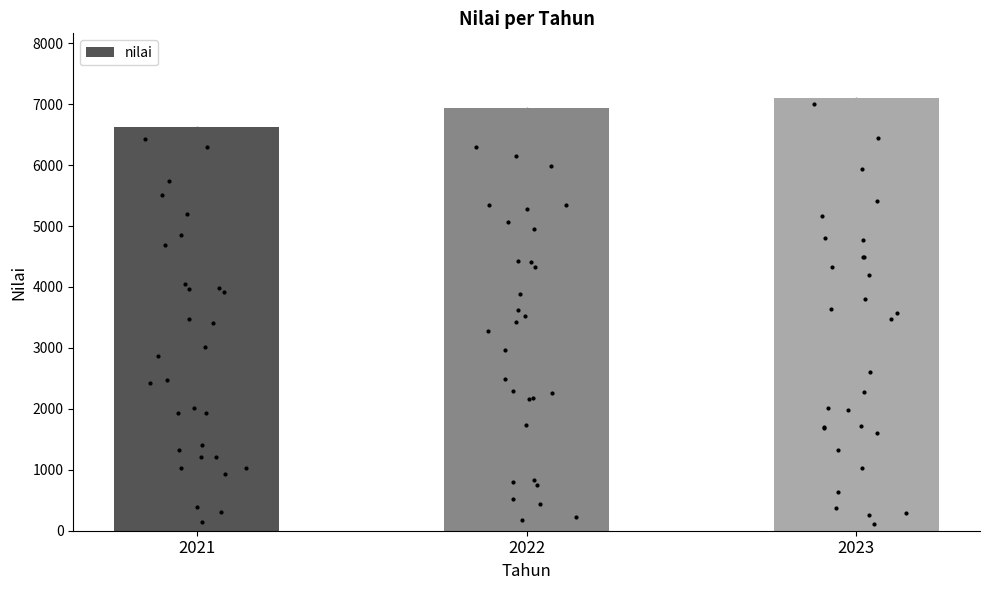

What is the change in value from 2021 to 2023?

+473